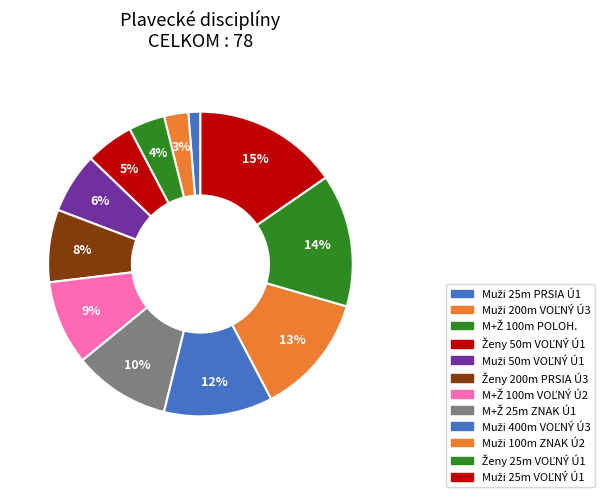

Which category has the smallest portion of the pie?

Muži 25m PRSIA Úroveň 1